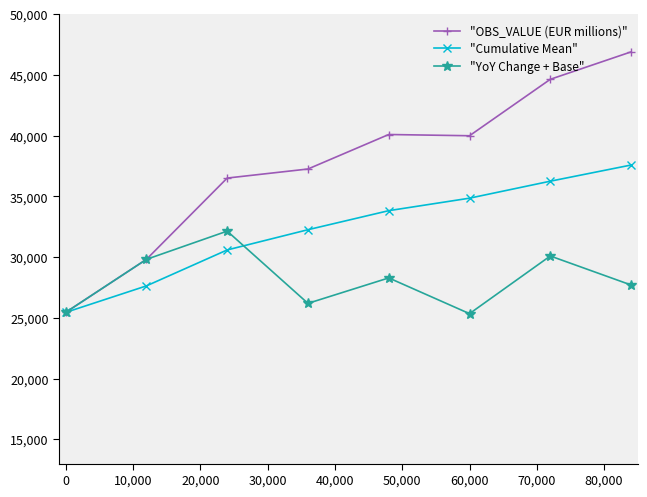

Which series has the largest total across all categories?

"OBS_VALUE (EUR millions)"